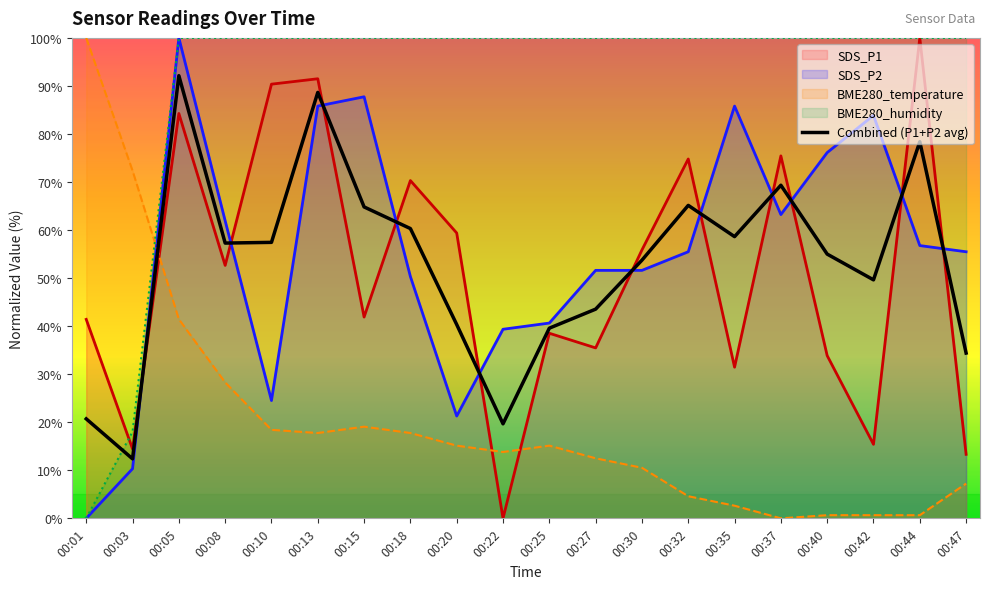

Where is BME280_humidity nearest to the value 49?

00:03